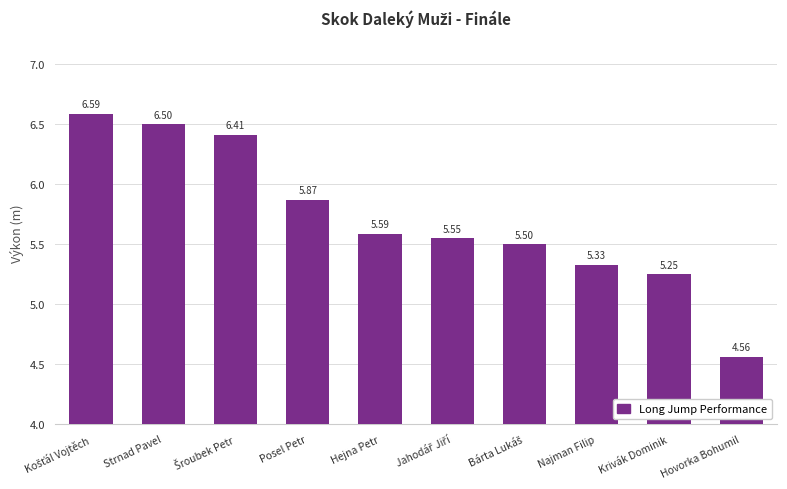

Where is the data nearest to the value 5?

Krivák Dominik